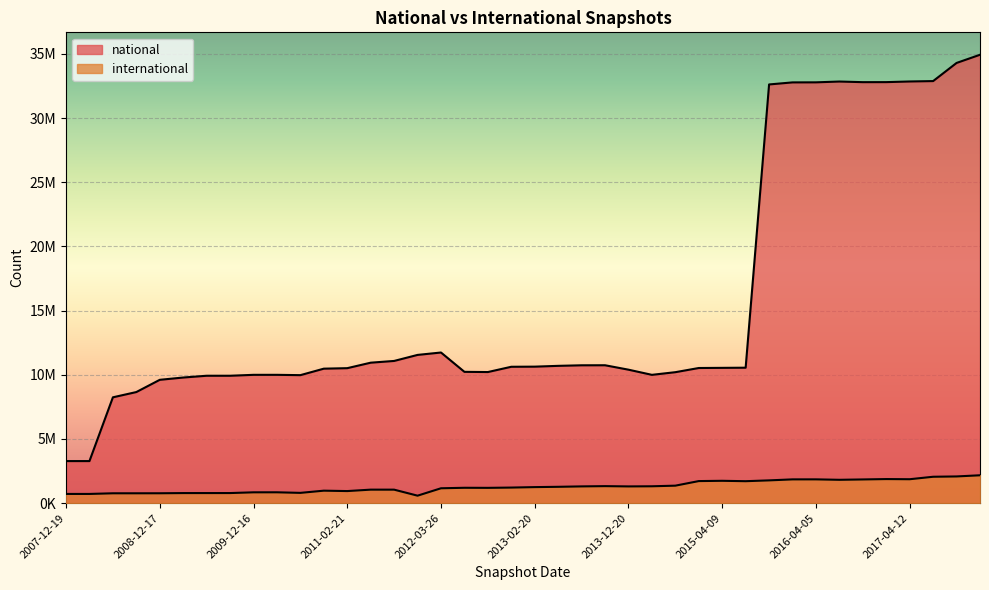

How many lines are shown in the chart?

2